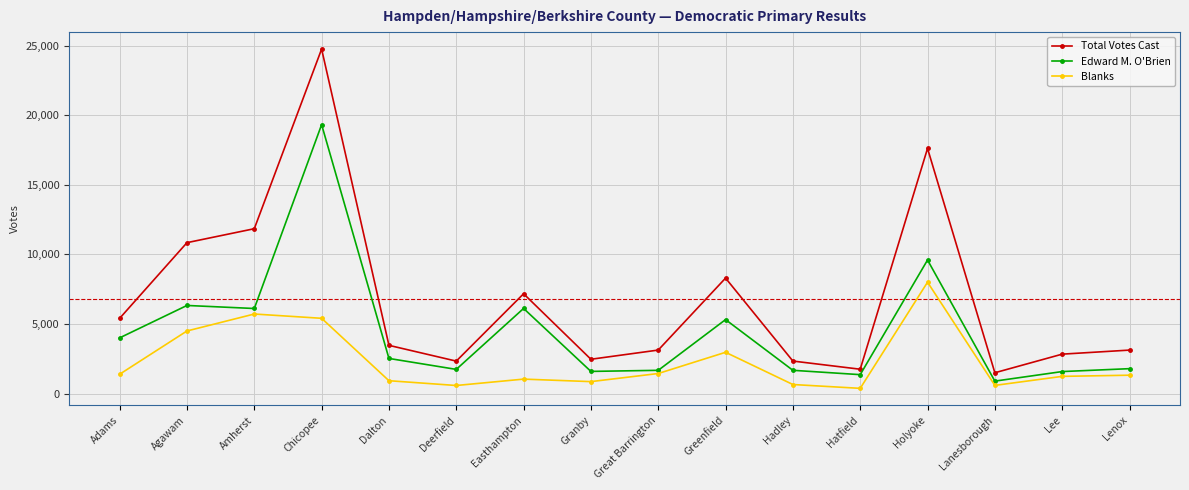

What is the difference between the highest and lowest values at Deerfield?

1750